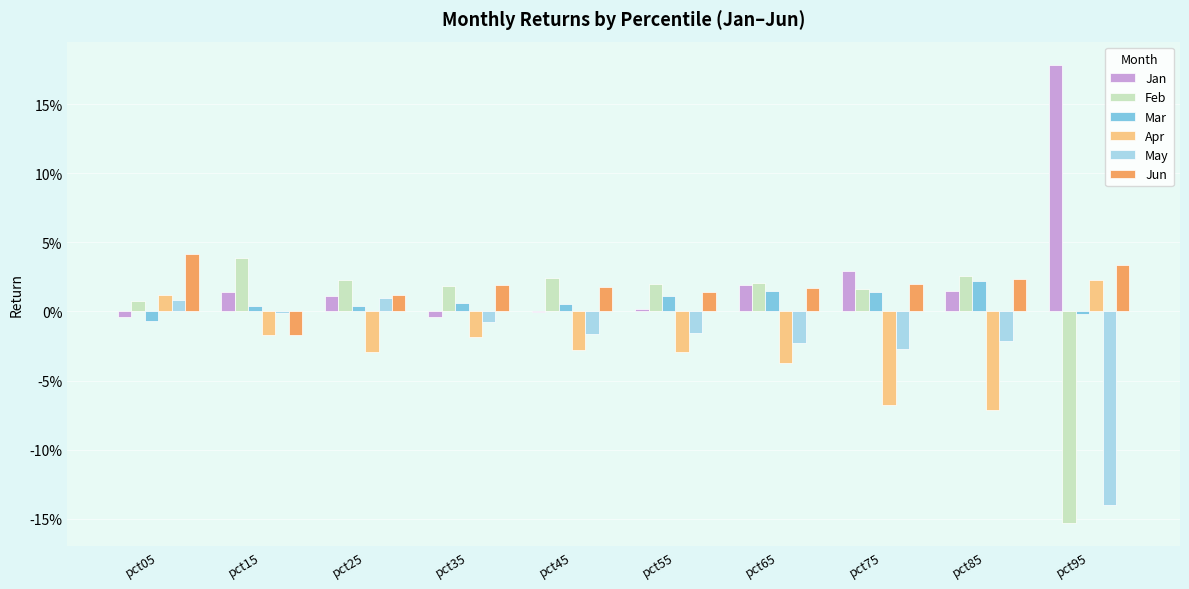

What are all the series names shown in the legend?

Jan, Feb, Mar, Apr, May, Jun